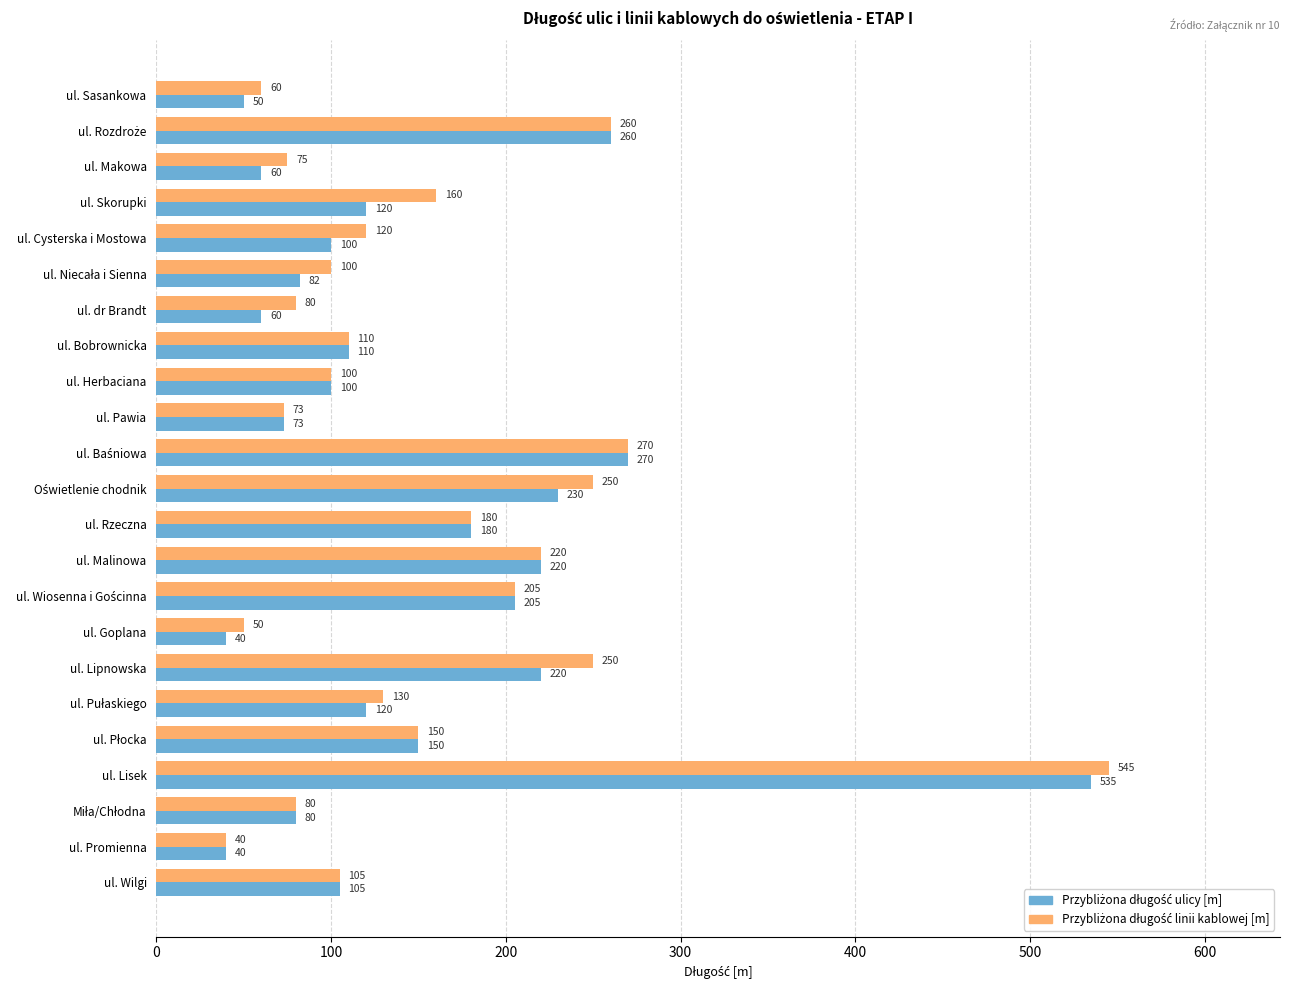

What is the spread (max minus min) of values at ul. dr Brandt?

20